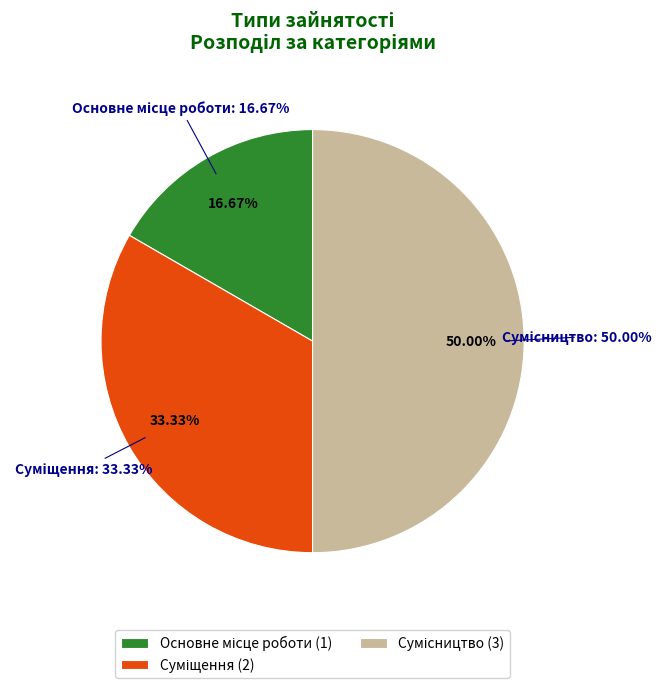

Count the number of slices in the pie.

3